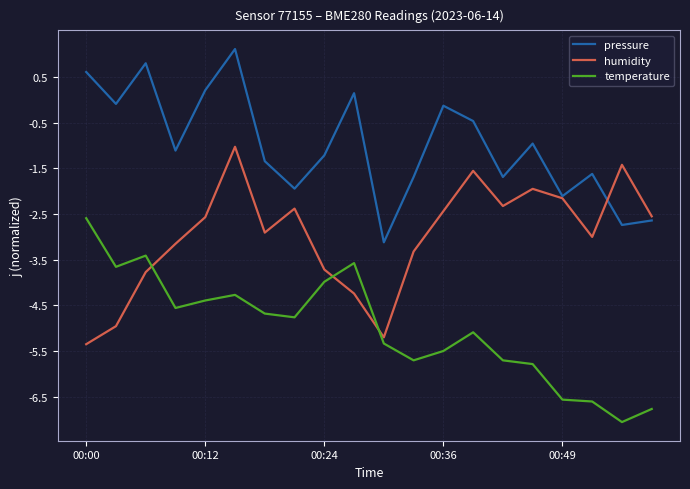

True or false: humidity and temperature cross at least once.

True